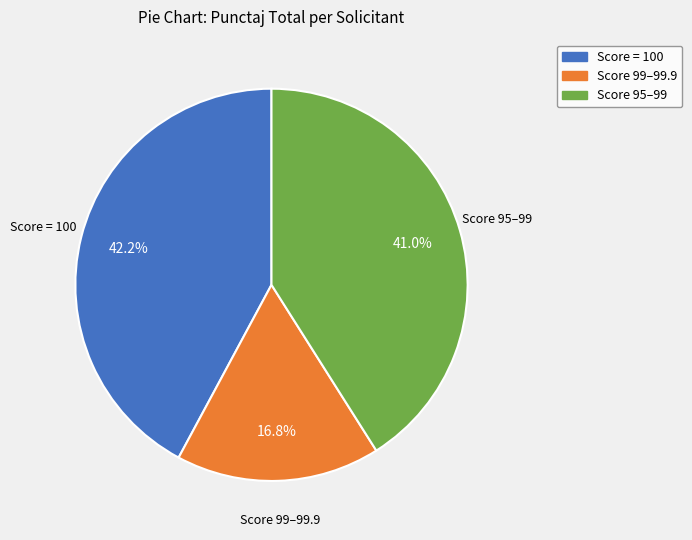

Does any single category account for the majority?

No